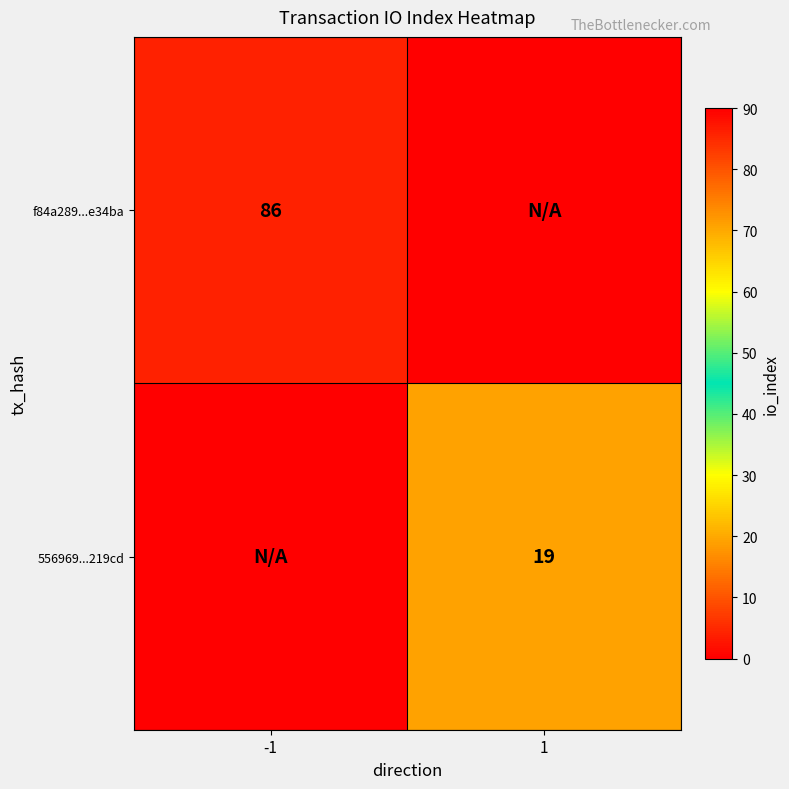

Is it true that 556969...219cd equals 32 at 1?

False